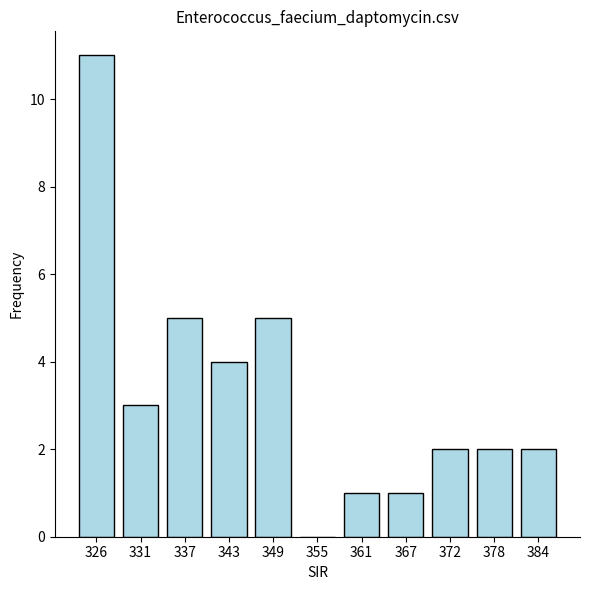

What is the ratio of the value at 378 to the value at 384?

1.0